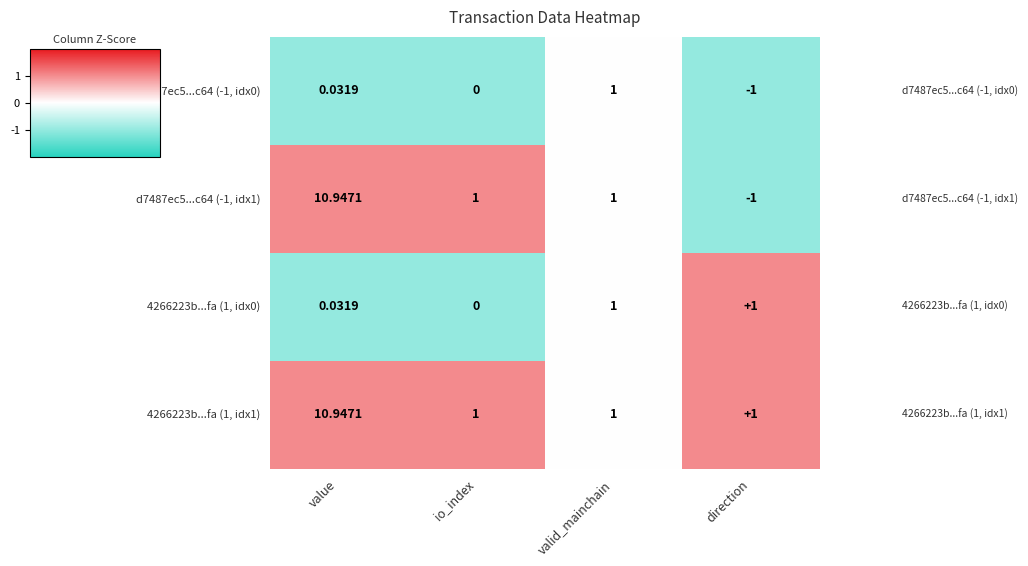

Which label corresponds to the largest value in the chart?

value